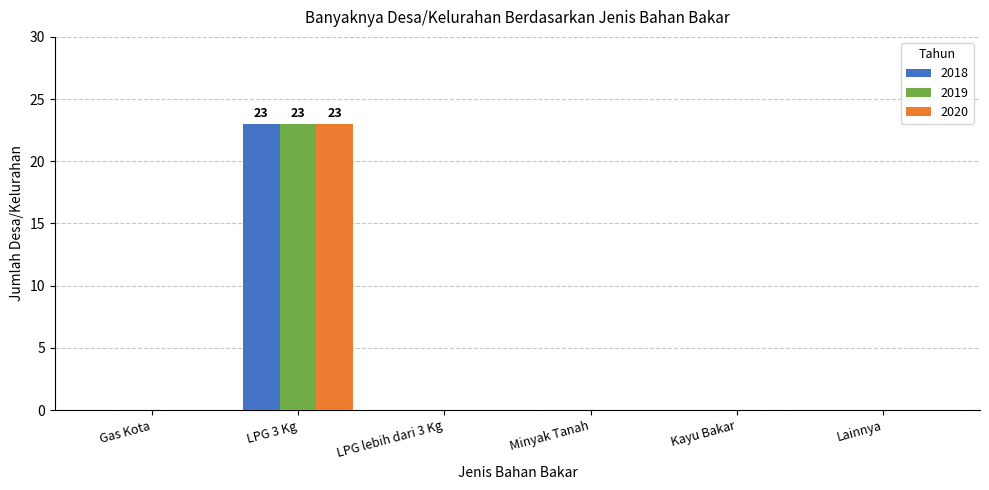

What is the sum of the 2020 values at LPG 3 Kg and Gas Kota?

23